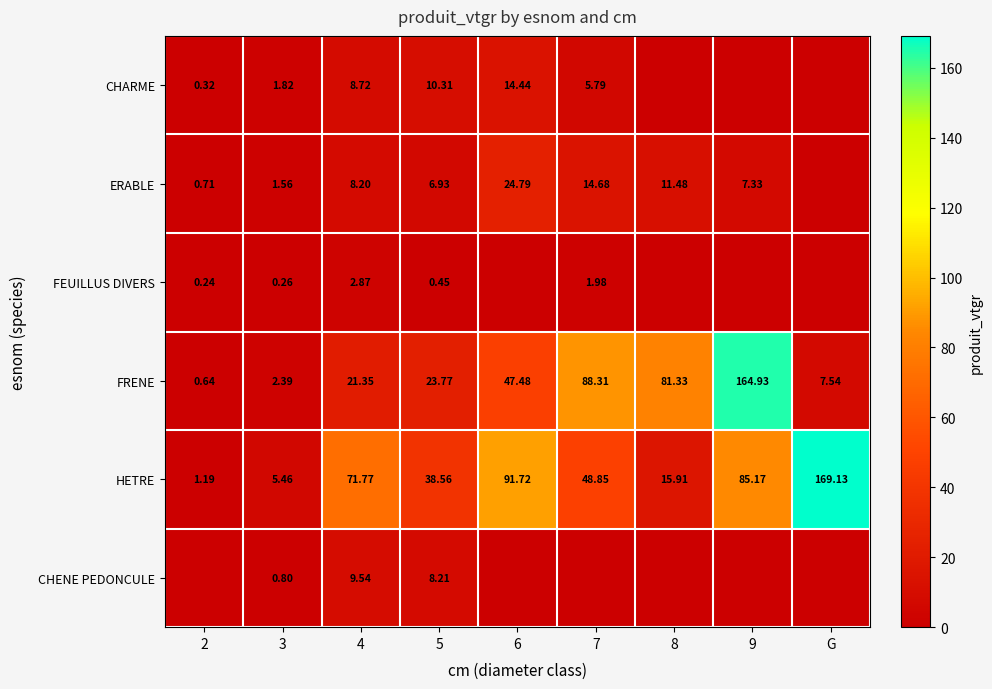

Which series has the largest total across all categories?

HETRE